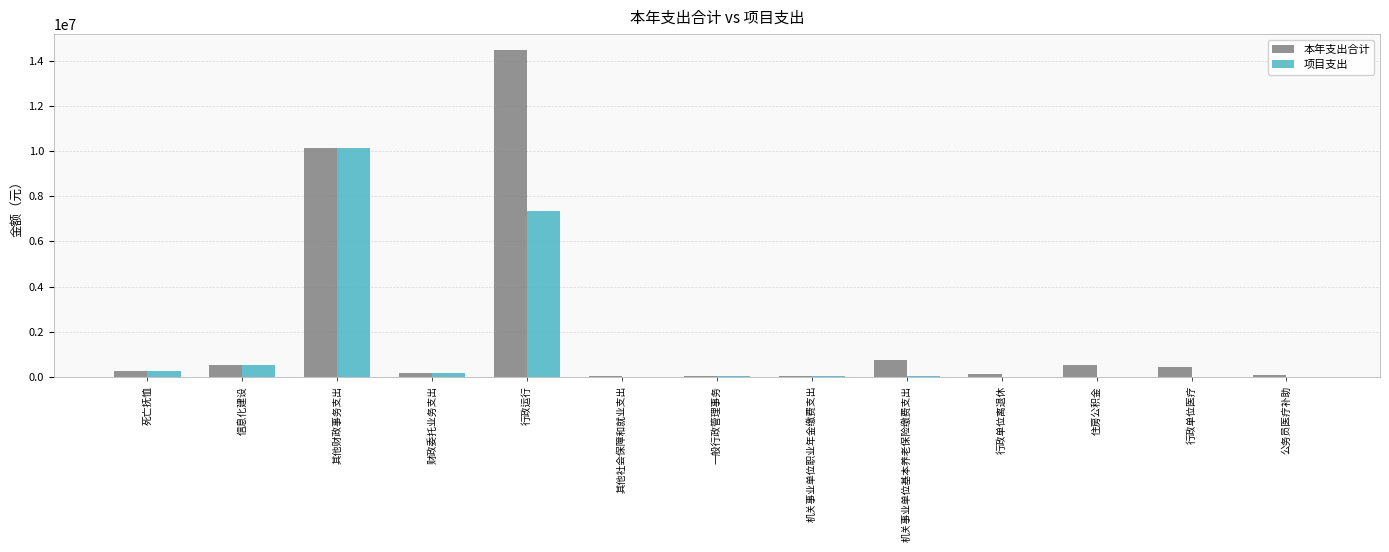

Between 财政委托业务支出 and 其他社会保障和就业支出, which series saw the biggest shift?

项目支出